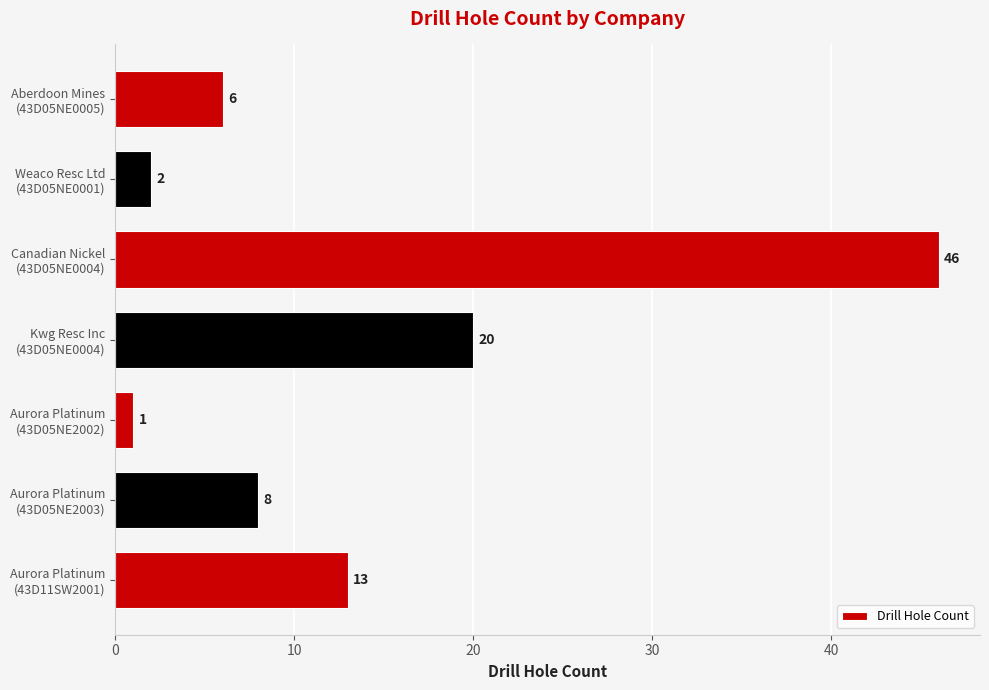

List the labels in order of value, smallest first.

Aurora Platinum
(43D05NE2002), Weaco Resc Ltd
(43D05NE0001), Aberdoon Mines
(43D05NE0005), Aurora Platinum
(43D05NE2003), Aurora Platinum
(43D11SW2001), Kwg Resc Inc
(43D05NE0004), Canadian Nickel
(43D05NE0004)